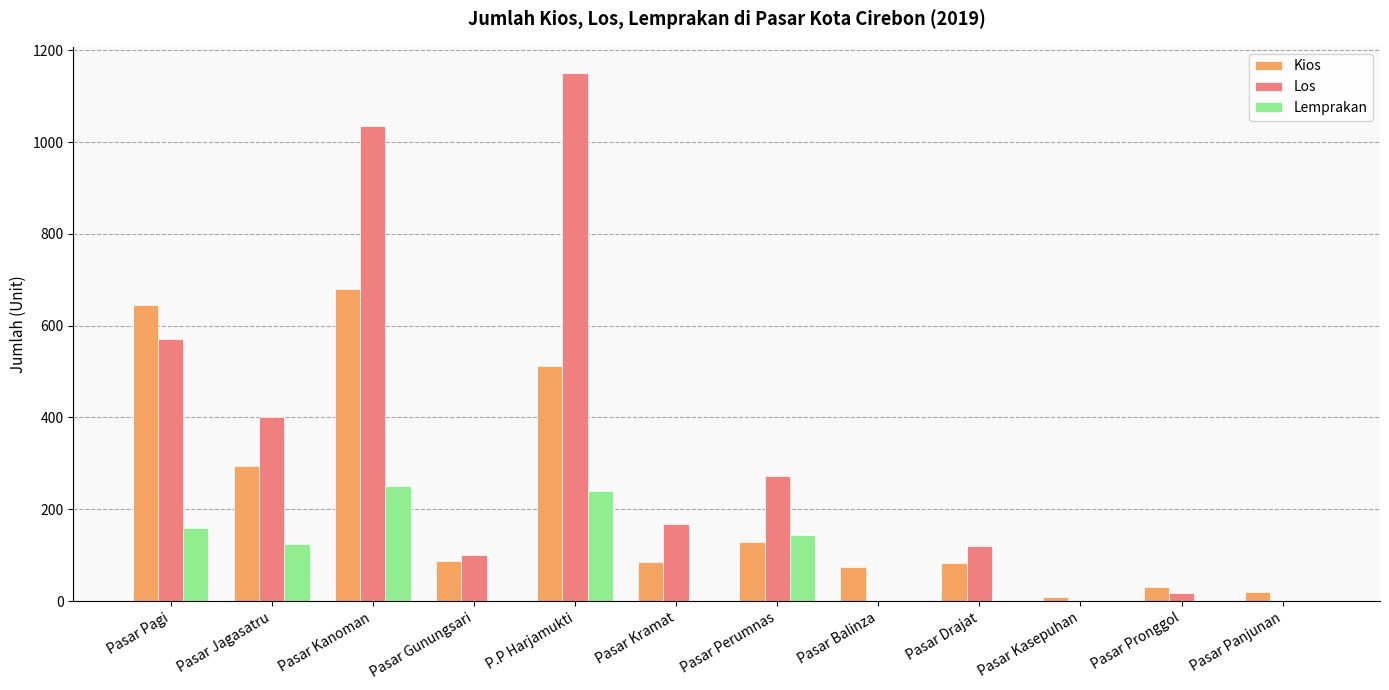

What is the difference between the Lemprakan values at Pasar Jagasatru and P.P Harjamukti?

115